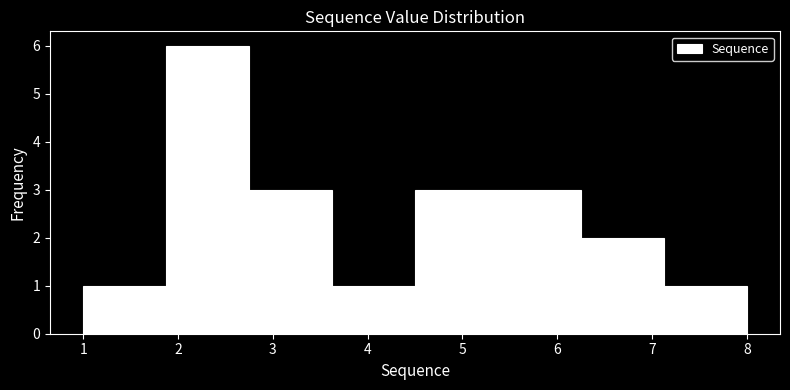

Reading left to right, transcribe this chart: for each bar, give the range it covers on the x-axis and its height. Neither the bar edges nor the heights are printed on the chart, so give them approximately, as read against the axes.

1.0 to 1.9: 1
1.9 to 2.8: 6
2.8 to 3.6: 3
3.6 to 4.5: 1
4.5 to 5.4: 3
5.4 to 6.3: 3
6.3 to 7.1: 2
7.1 to 8.0: 1